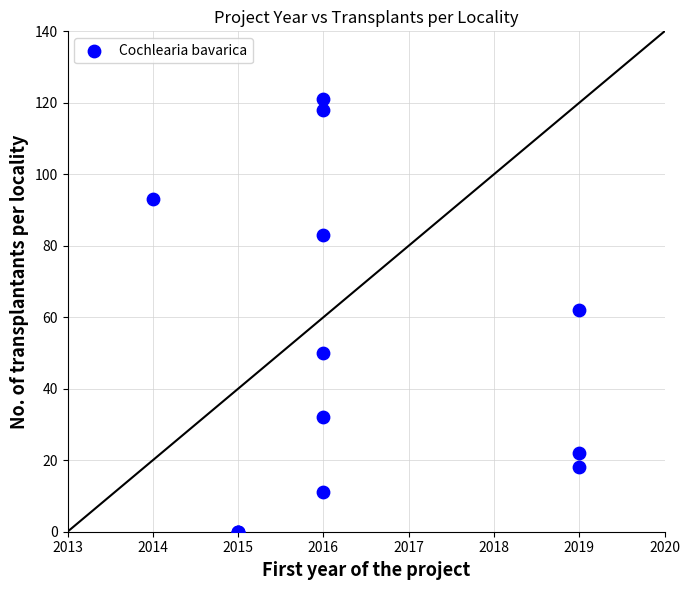

What Y value in the scatter plot is closest to 60?

62